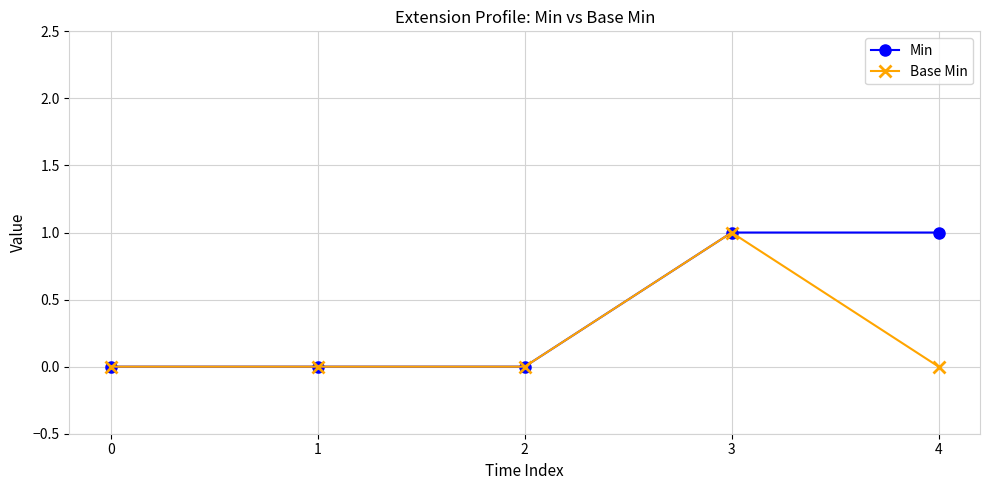

Count the number of categories in the chart.

5